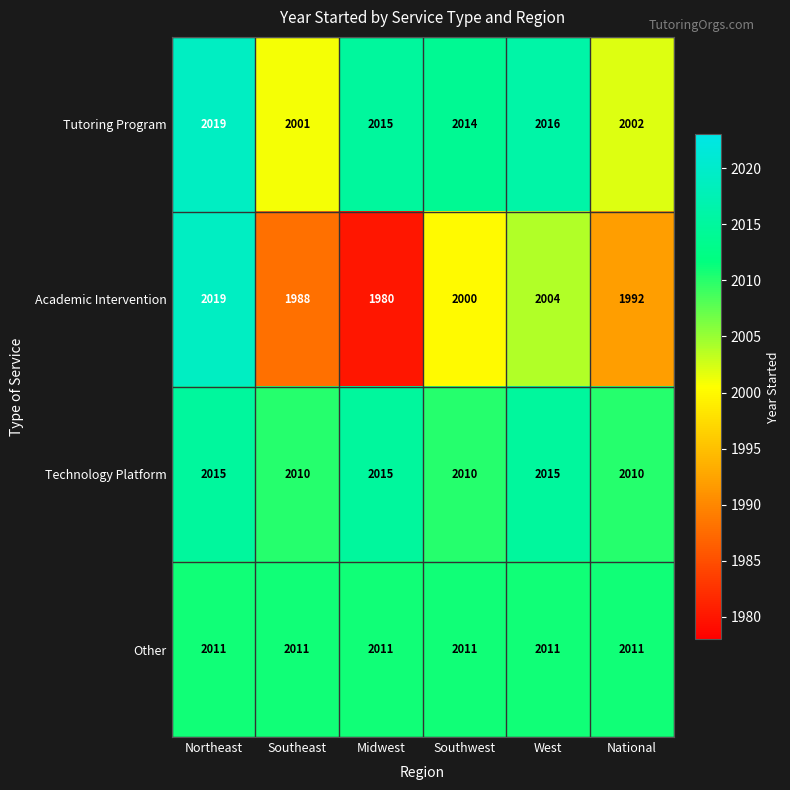

Rank the series at Southeast from highest to lowest value.

Other, Technology Platform, Tutoring Program, Academic Intervention